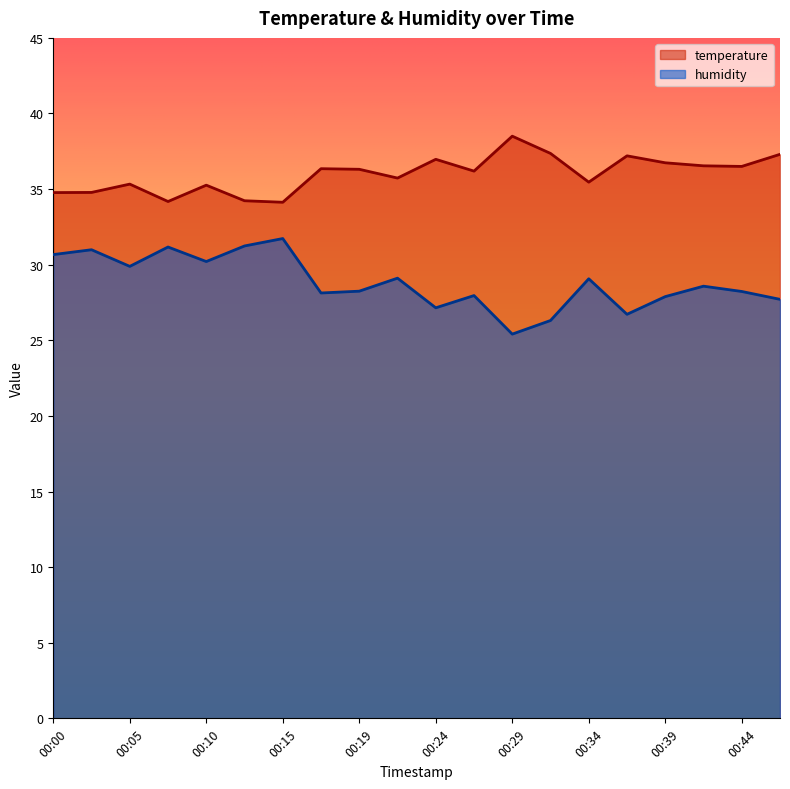

What is the minimum value for temperature?

34.1